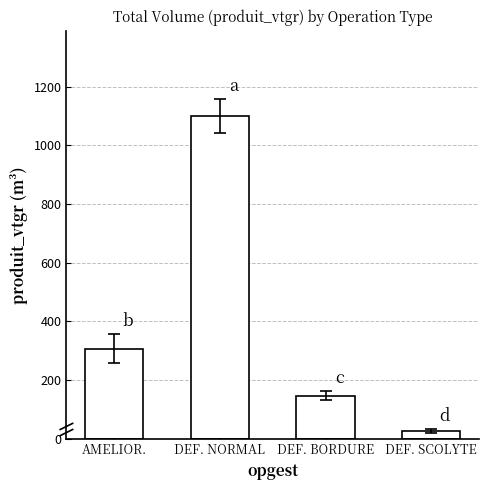

List the labels in order of value, smallest first.

DEF. SCOLYTE, DEF. BORDURE, AMELIOR., DEF. NORMAL